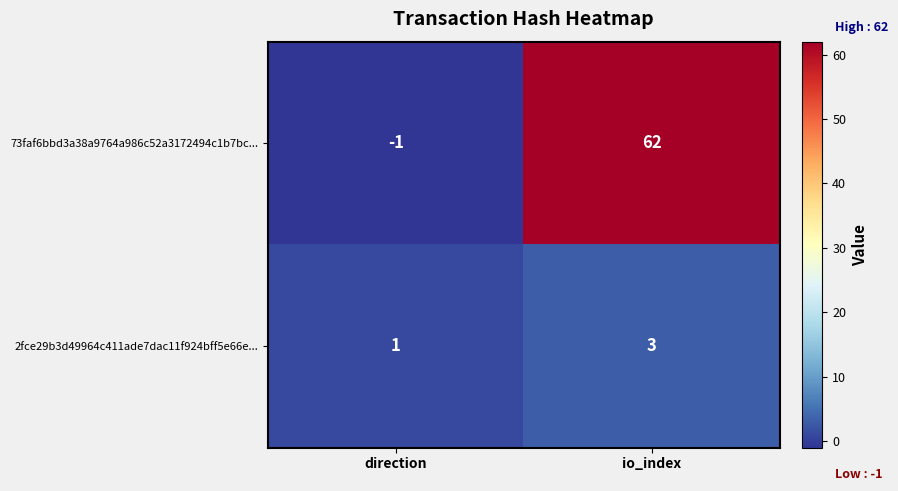

At how many categories does at least one series exceed 34?

1